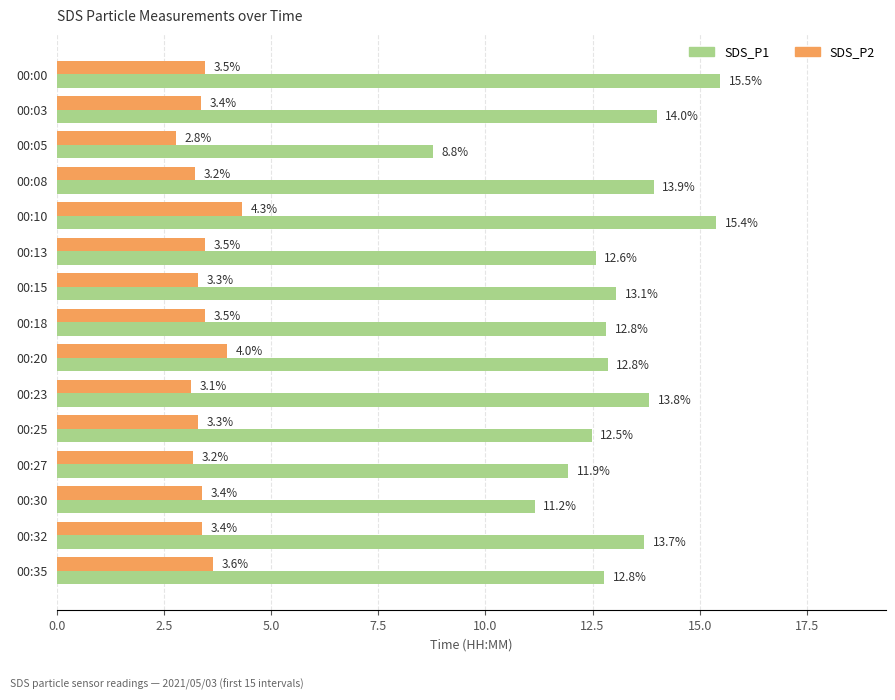

Rank the series by their average value, from lowest to highest.

SDS_P2, SDS_P1